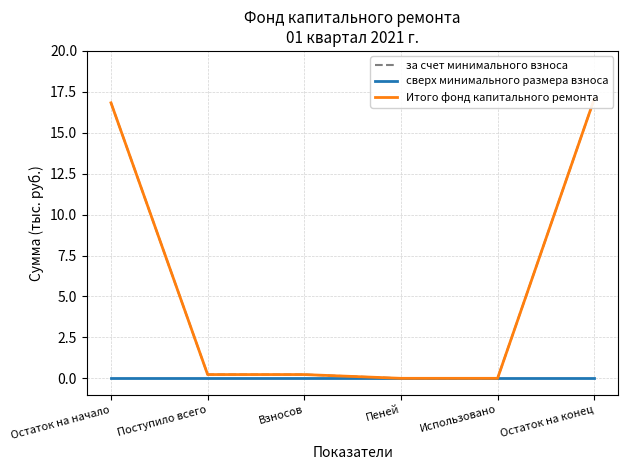

True or false: сверх минимального размера взноса and Итого фонд капитального ремонта cross at least once.

False